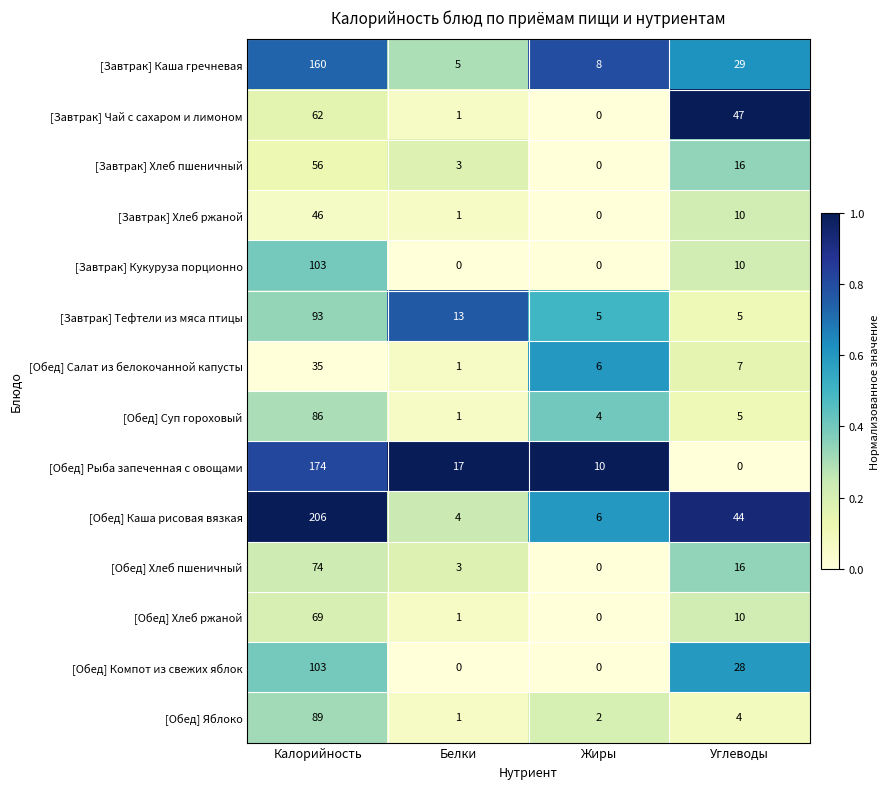

What is the sum of the [Завтрак] Хлеб ржаной values at Углеводы and Калорийность?

56